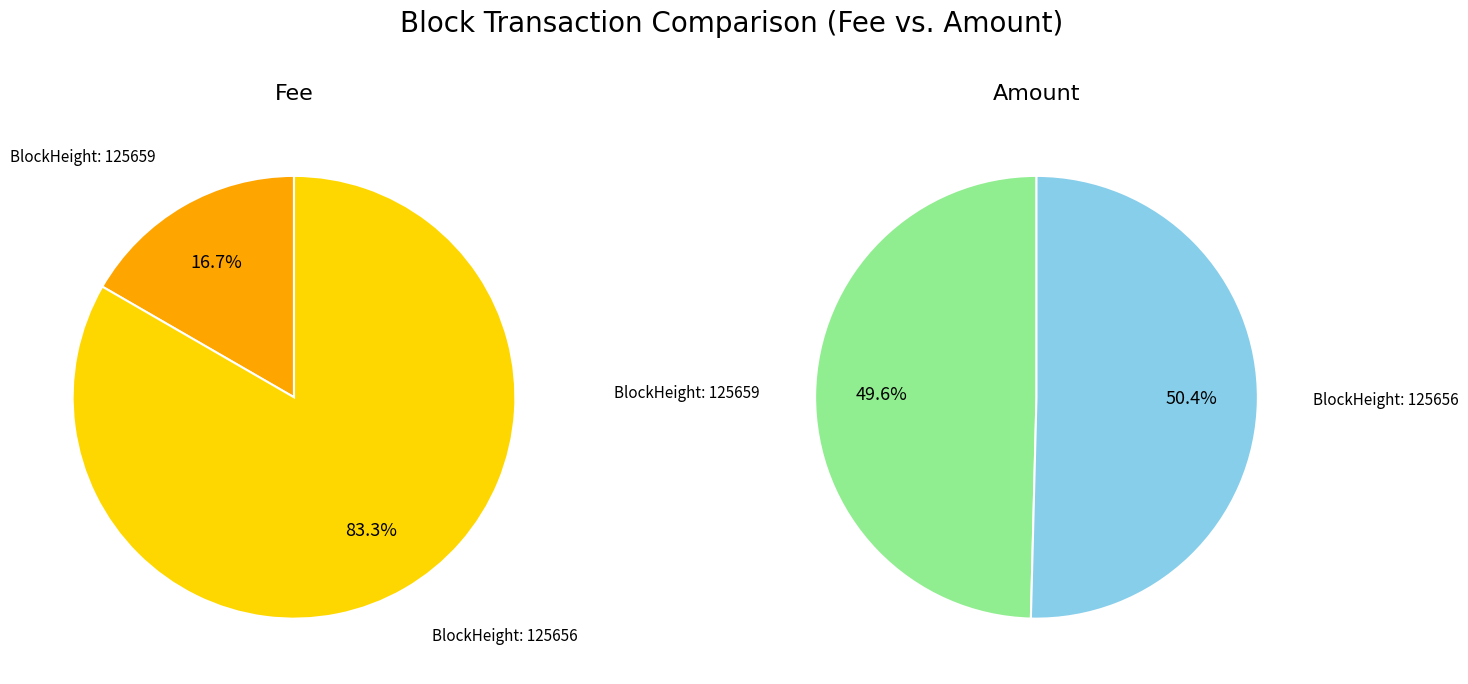

How many slices are in this pie chart?

2